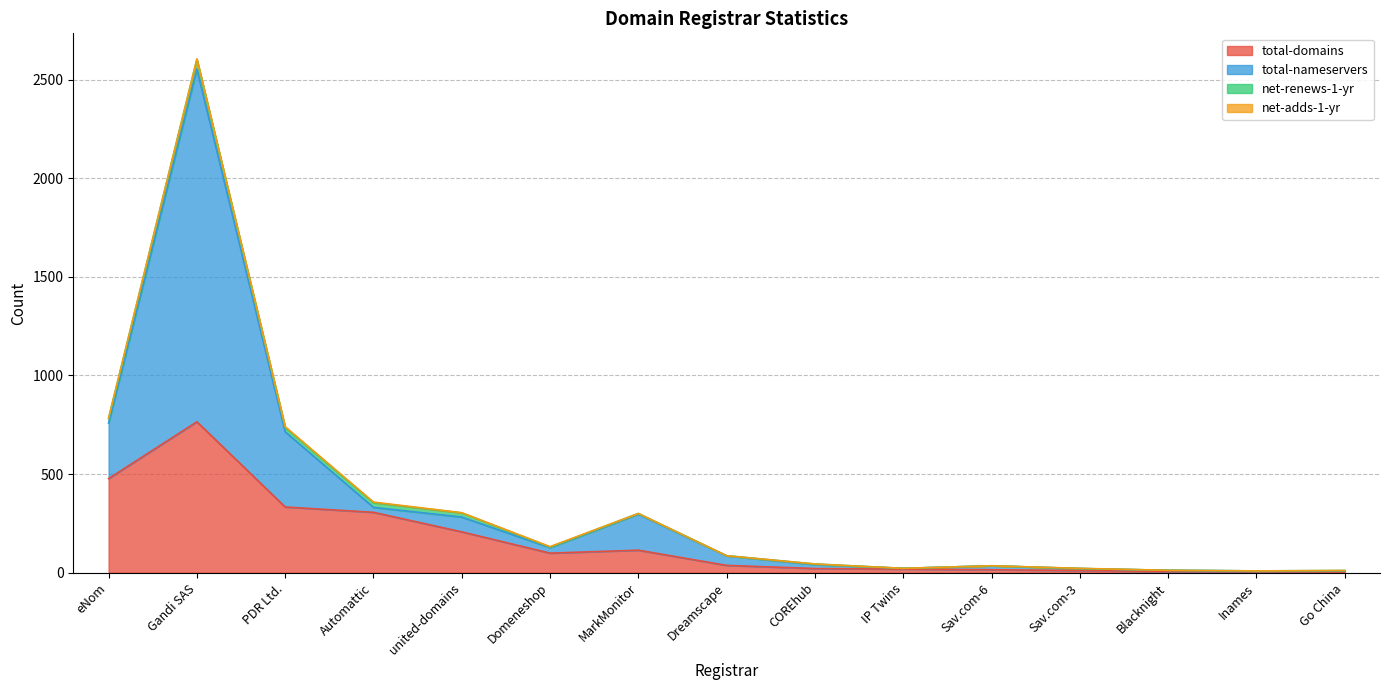

Where is the first local maximum for total-nameservers?

Gandi SAS